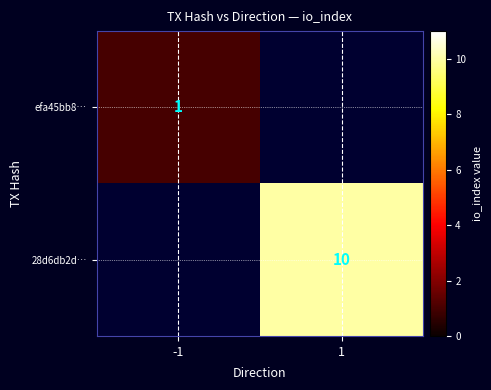

True or false: efa45bb8… has a value of 1 at -1.

True